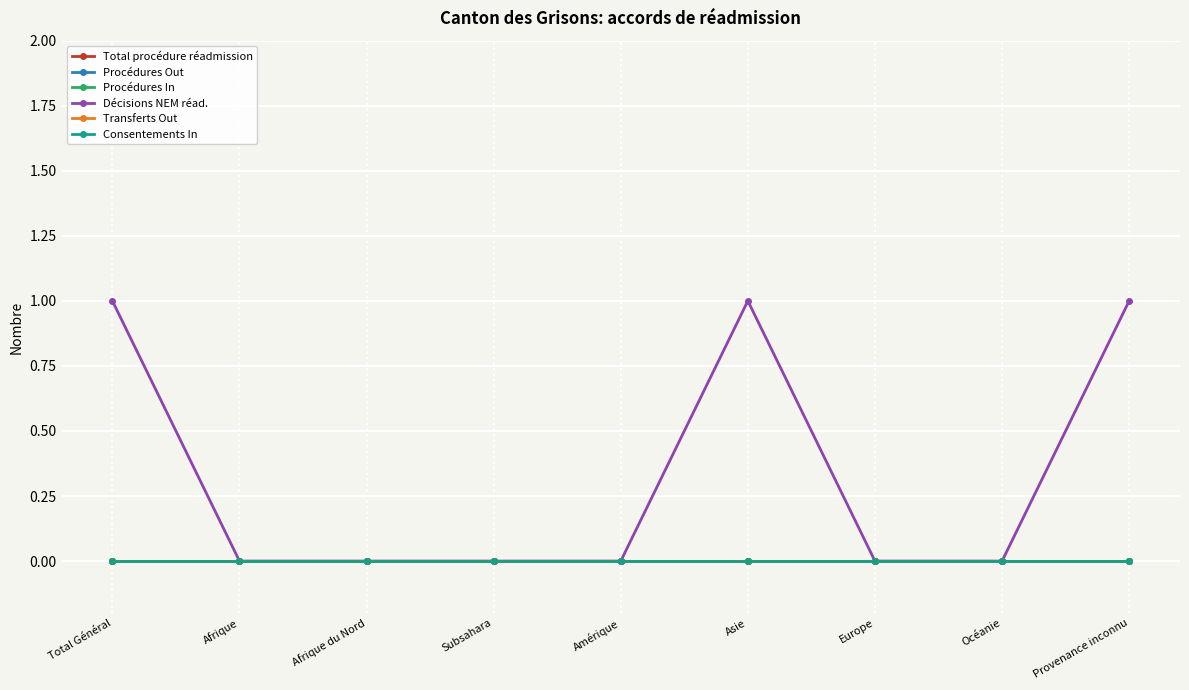

Reading left to right, what are all the values shown in this chart?

Total procédure réadmission: 0	0	0	0	0	0	0	0	0
Procédures Out: 0	0	0	0	0	0	0	0	0
Procédures In: 0	0	0	0	0	0	0	0	0
Décisions NEM réad.: 1	0	0	0	0	1	0	0	1
Transferts Out: 0	0	0	0	0	0	0	0	0
Consentements In: 0	0	0	0	0	0	0	0	0